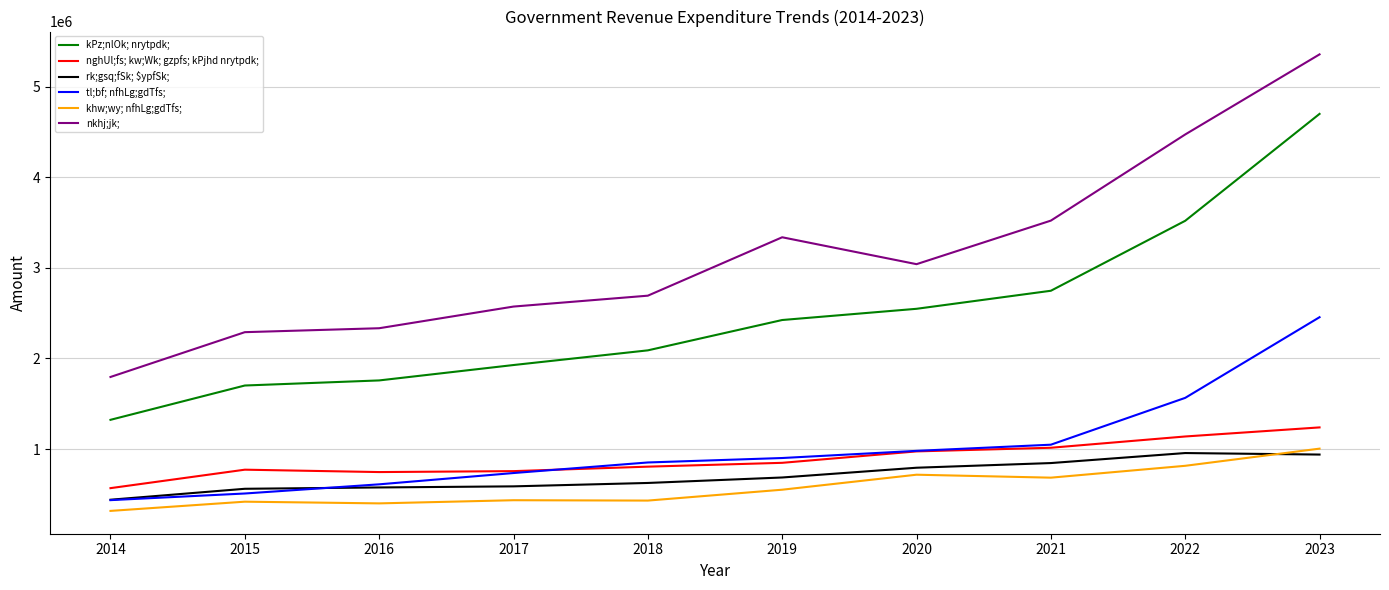

The kPz;nlOk; nrytpdk; series shows 3284879 at 2017. True or false?

False